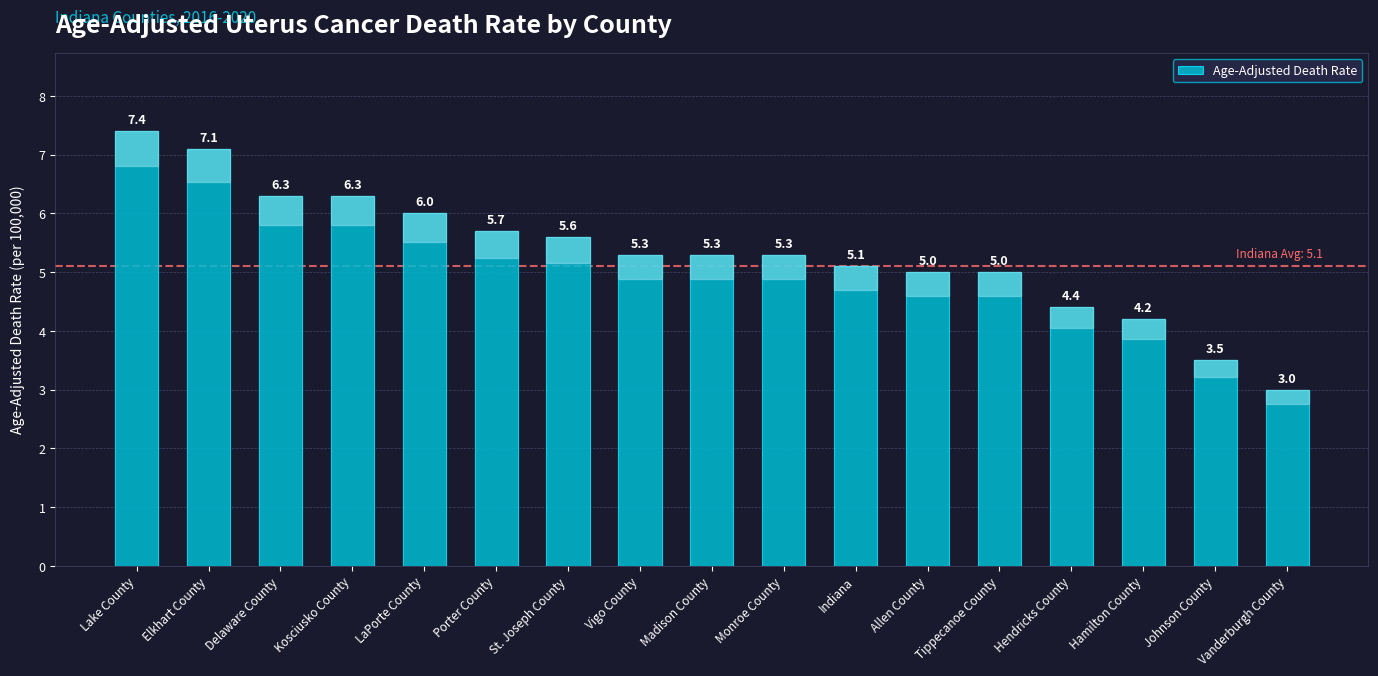

Is it true that the value at Vigo County is 7.9?

False